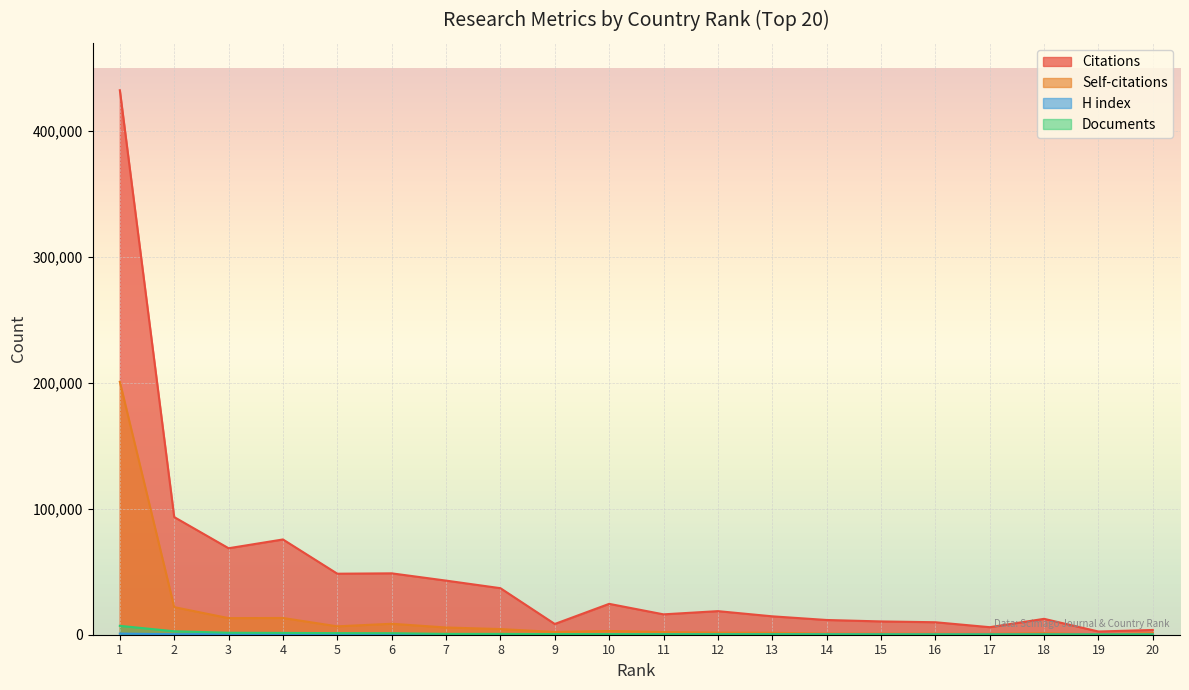

What are all the series names shown in the legend?

Citations, Self-citations, H index, Documents